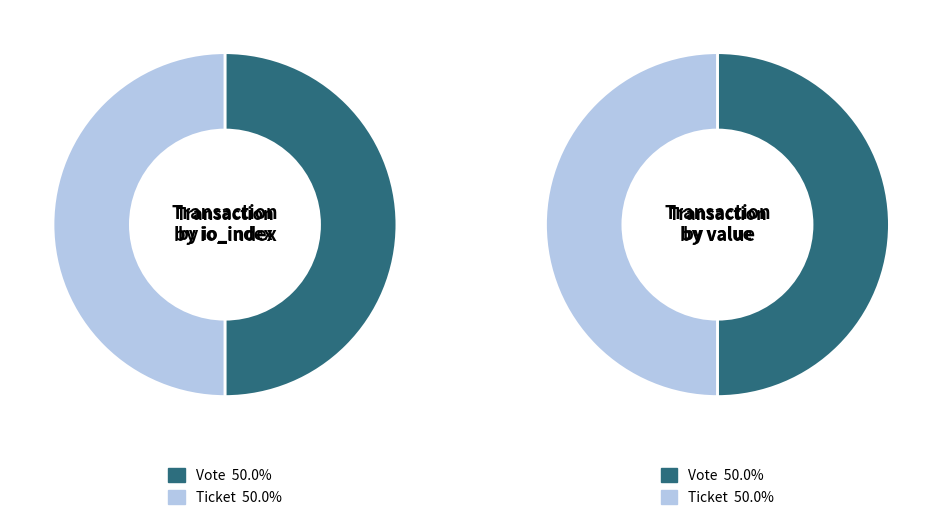

What is the total percentage of Ticket and Vote?

100.0%